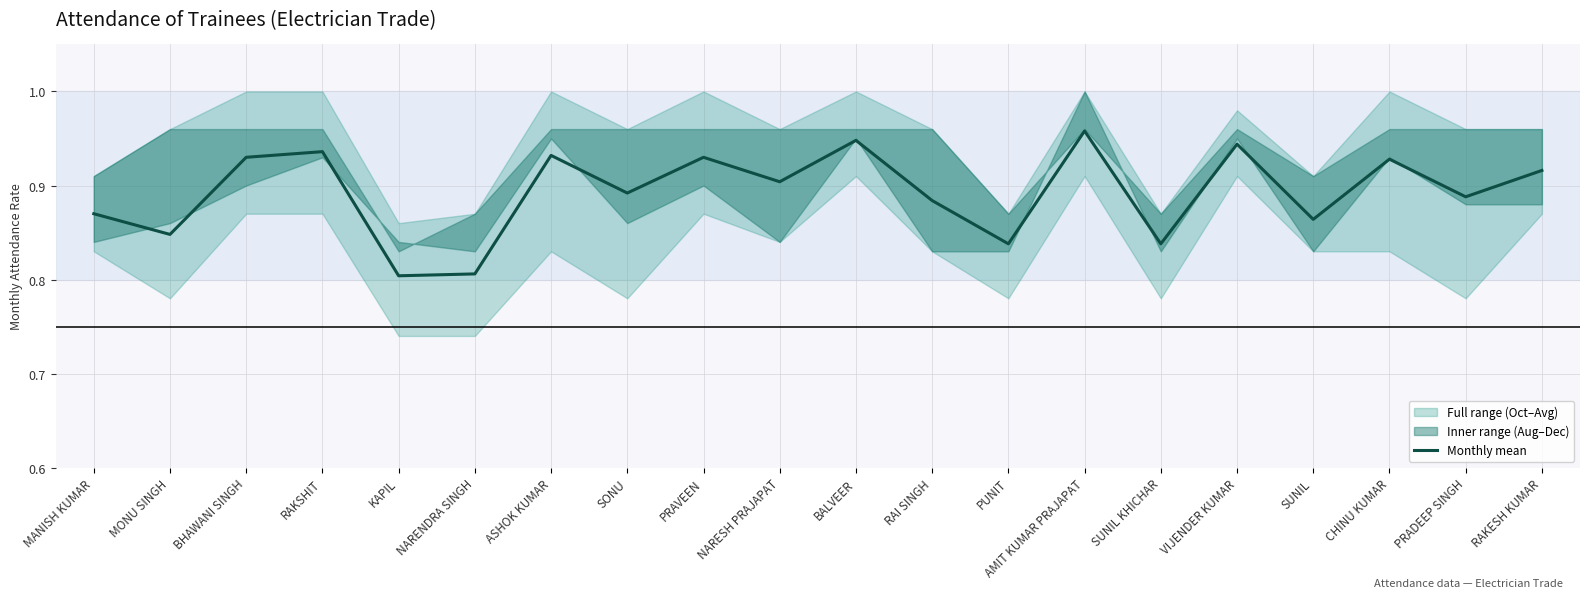

Does the chart display data point markers on the line(s)?

No